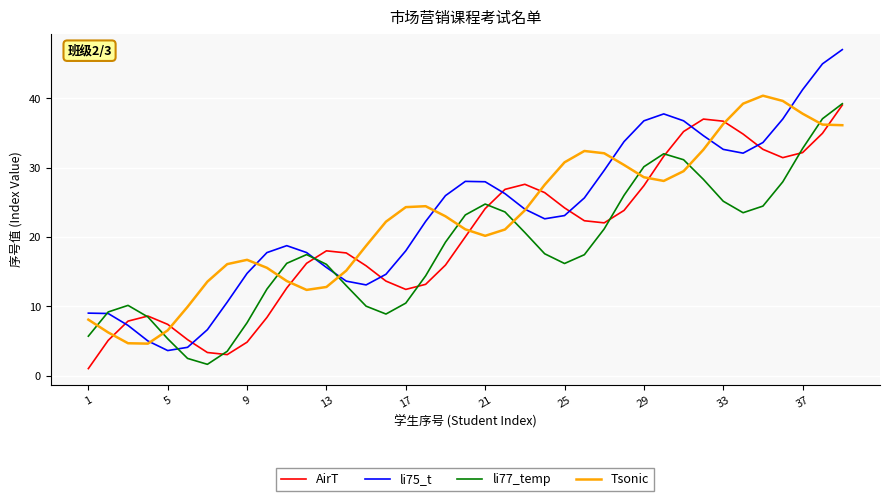

True or false: li77_temp and Tsonic intersect in this chart.

True